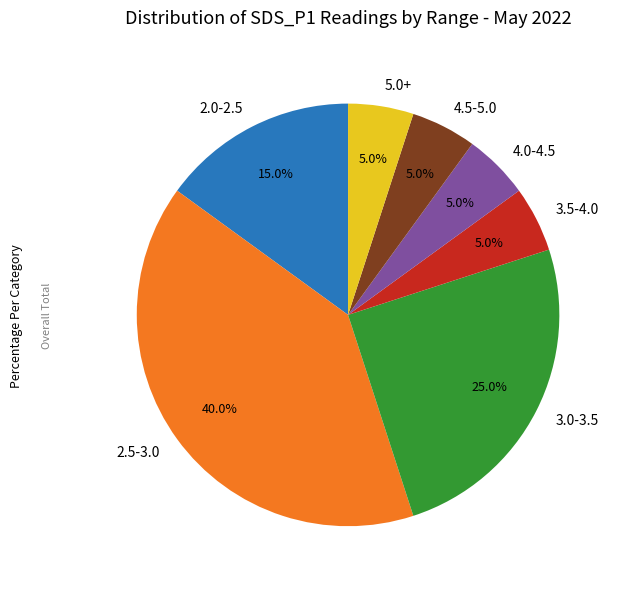

What percentage is NOT represented by 2.5-3.0?

60.0%